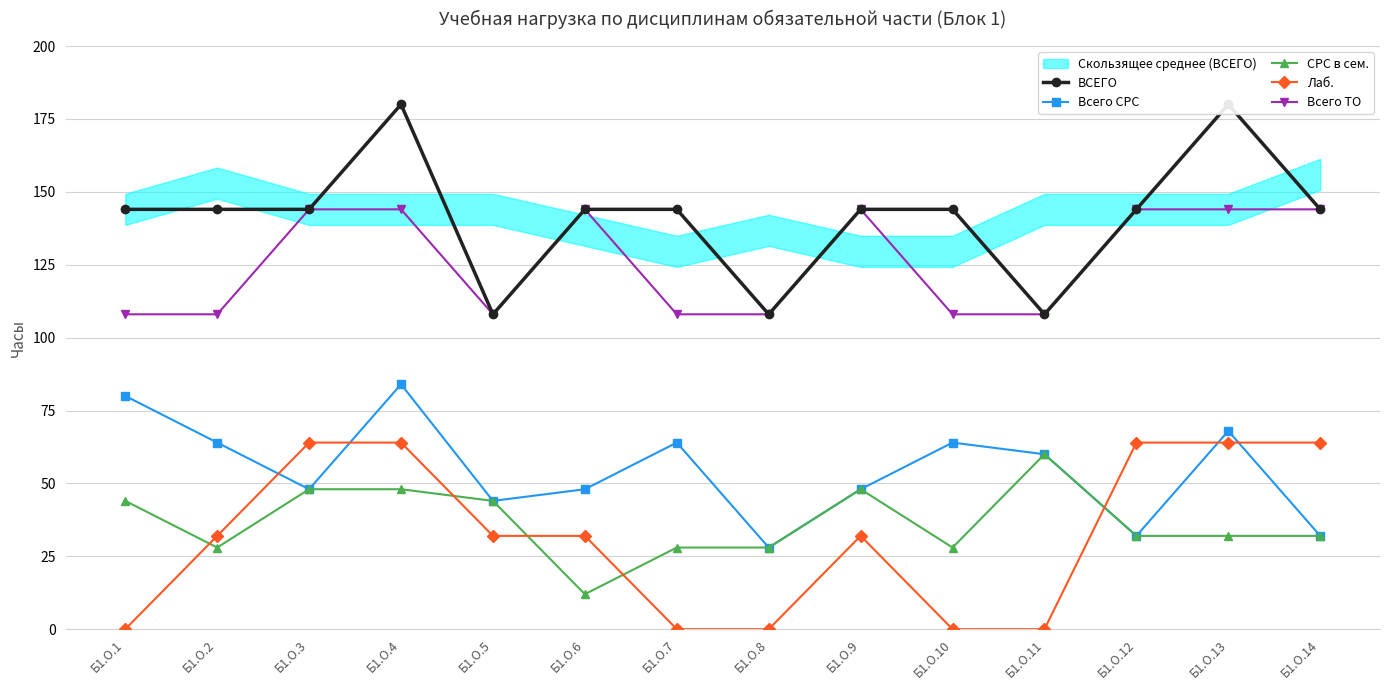

At which label does Лаб. reach its minimum?

Б1.О.1